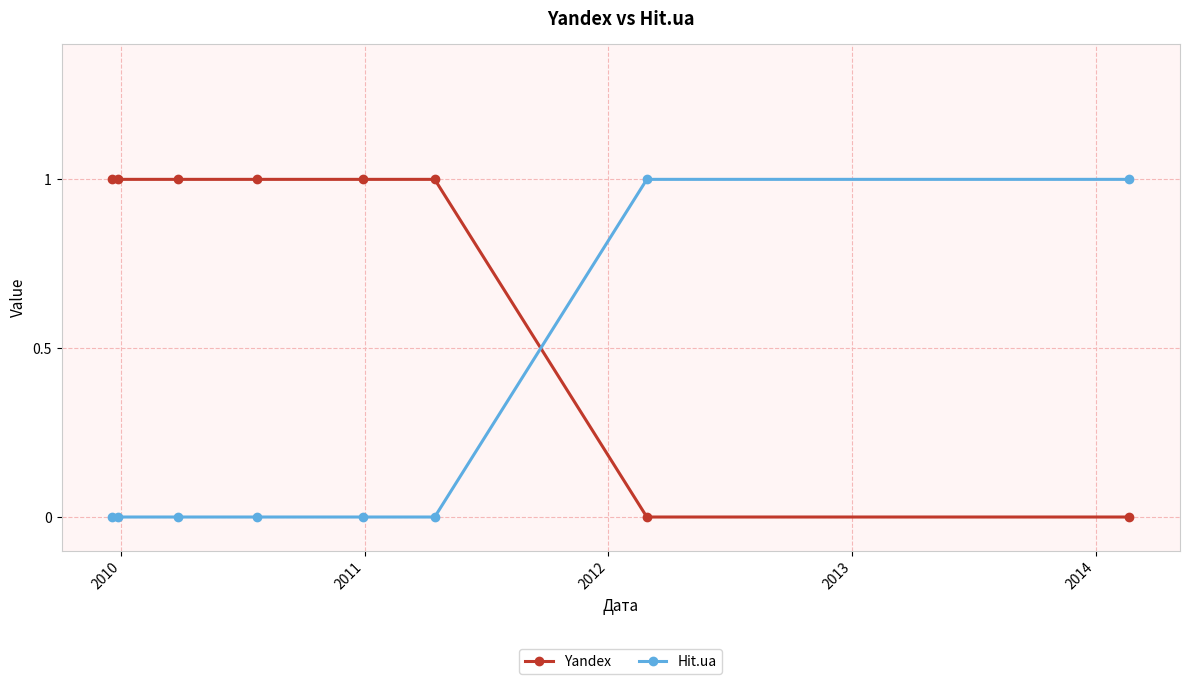

Which series has the largest total across all categories?

Yandex